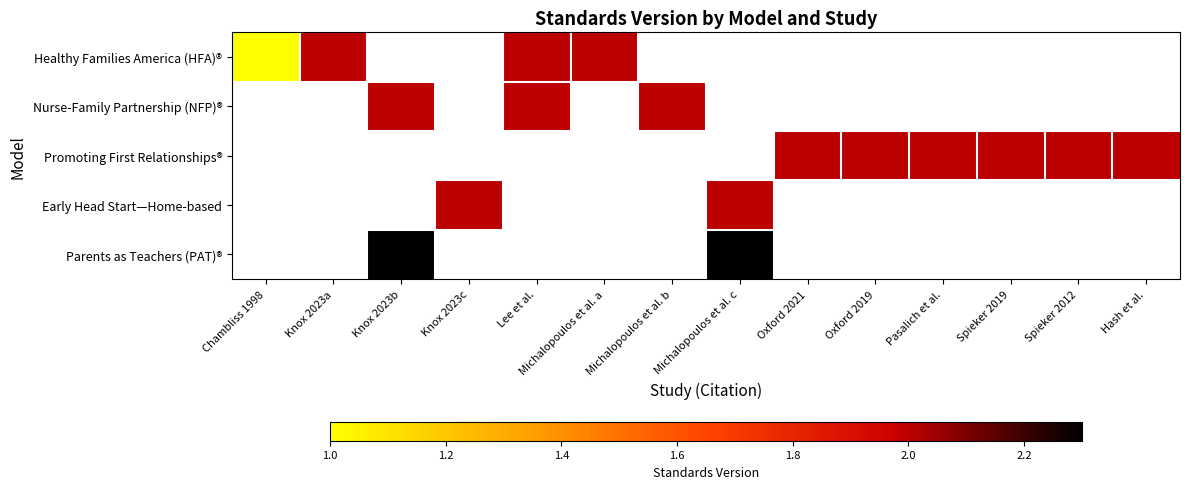

Which series changed the most between Michalopoulos et al. a and Hash et al.?

Healthy Families America (HFA)®